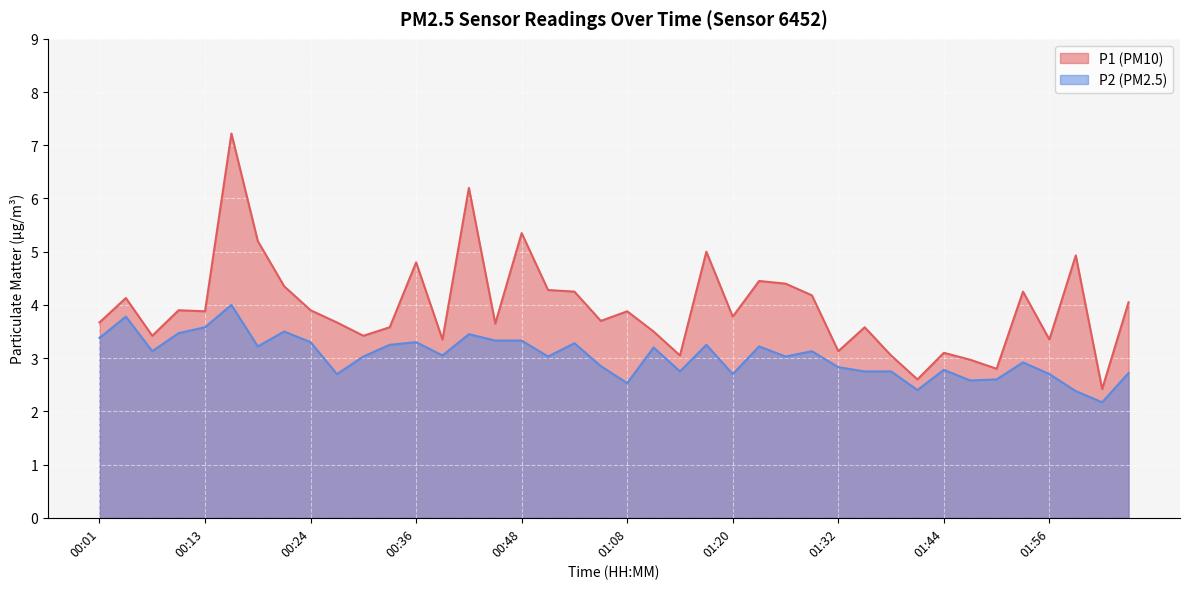

Is it true that P2 equals 3.0 at 00:30?

True